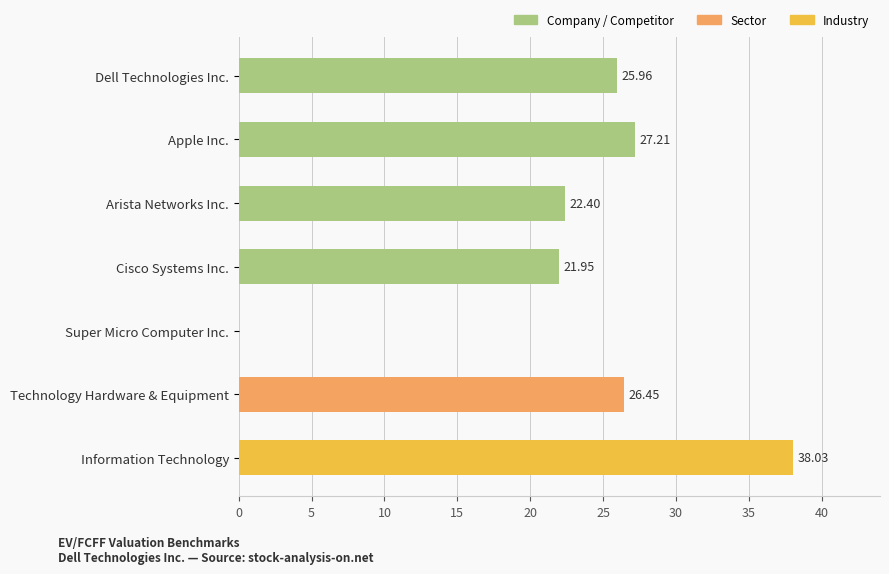

Which category has the highest value across all series?

Information Technology